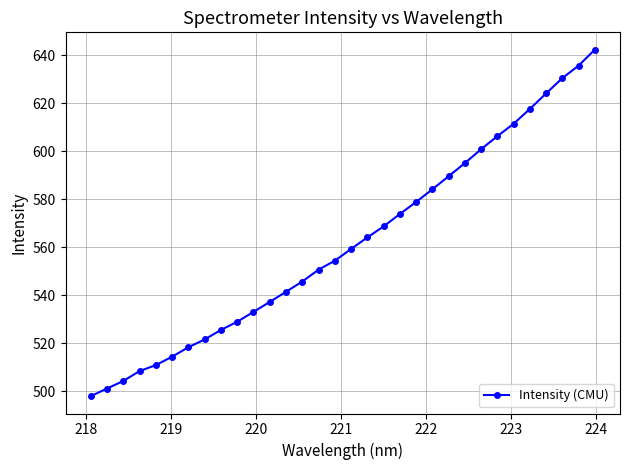

Count the number of values greater than 559.

16